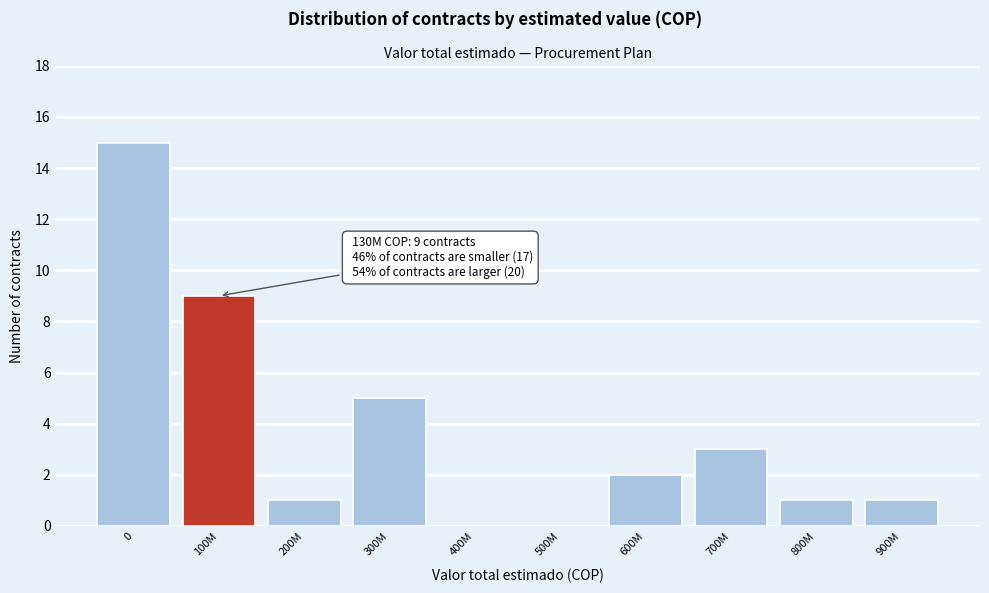

Reading left to right, list all the values displayed in this chart.

0=15	100M=9	200M=1	300M=5	400M=0	500M=0	600M=2	700M=3	800M=1	900M=1